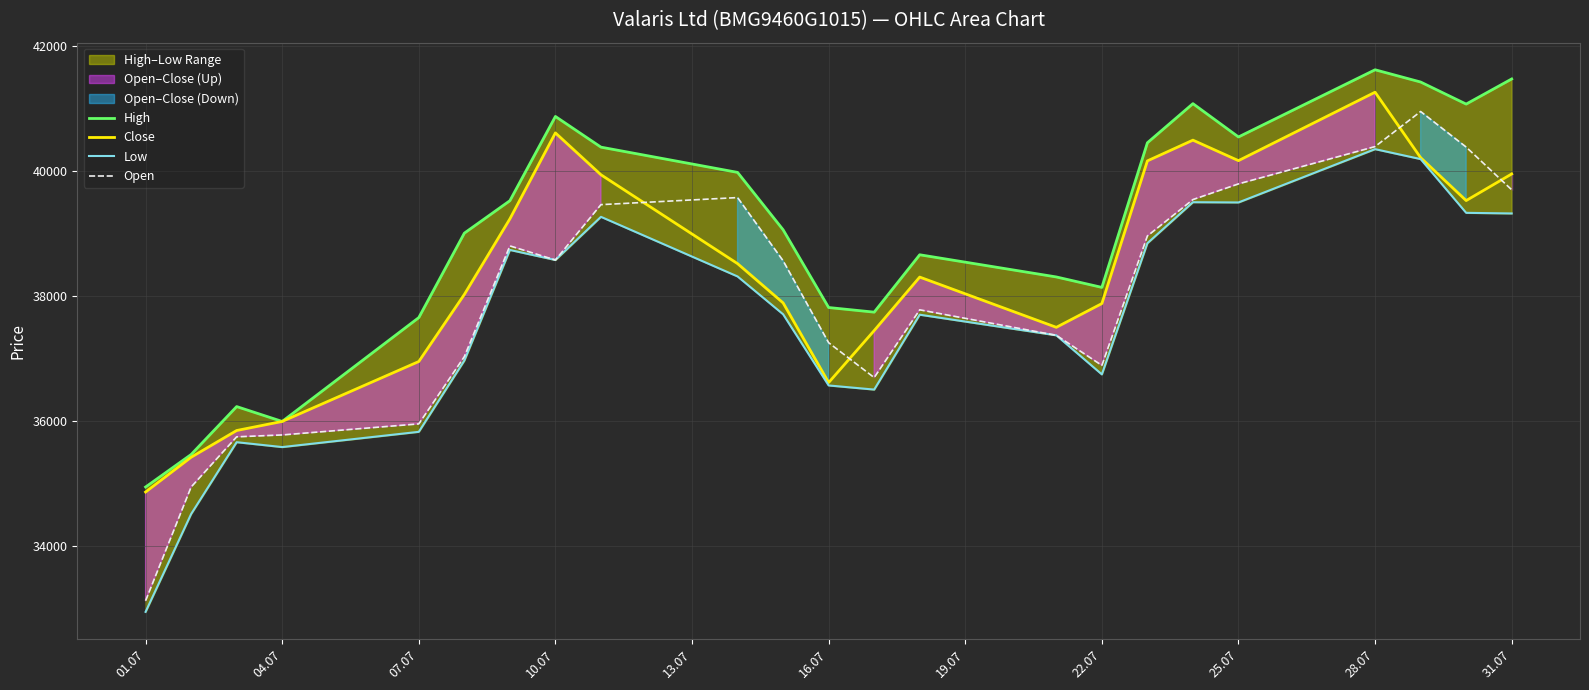

The value of Open at 31.07 is 11775. True or false?

False